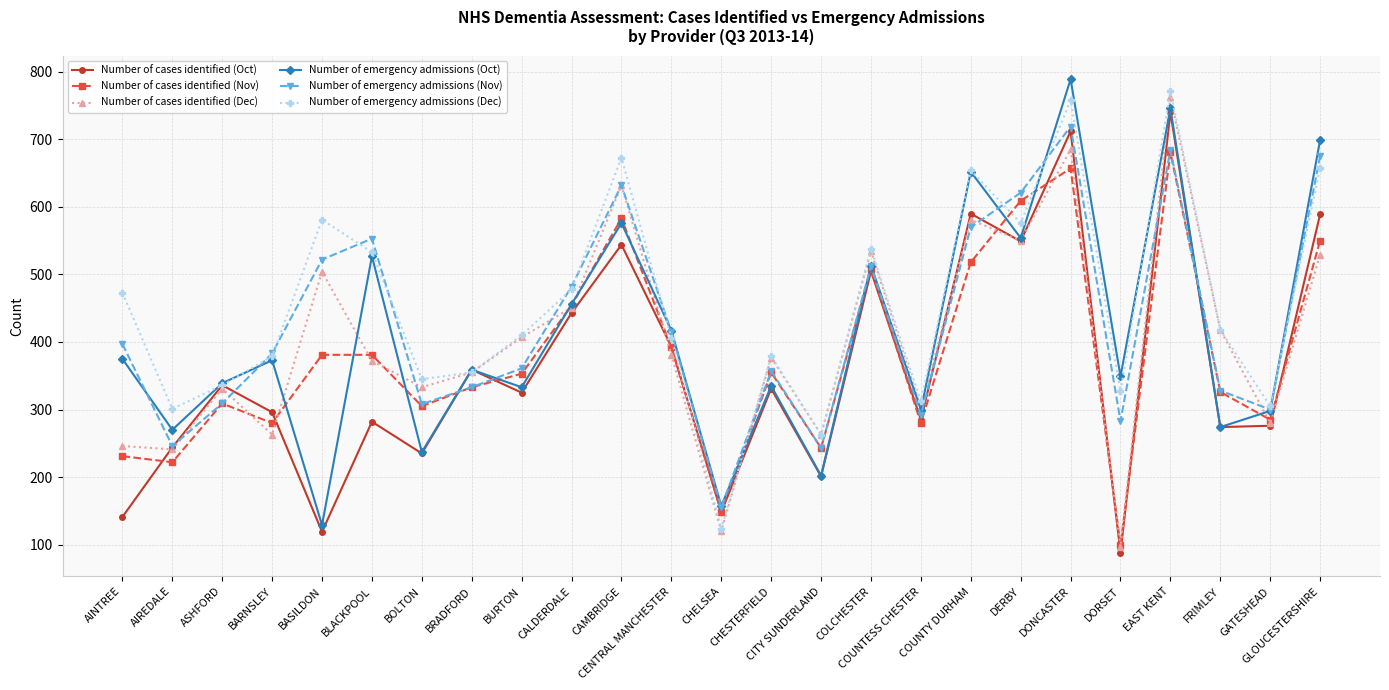

What is the value of the Number of cases identified (Oct) point at the 22nd from the left?

740